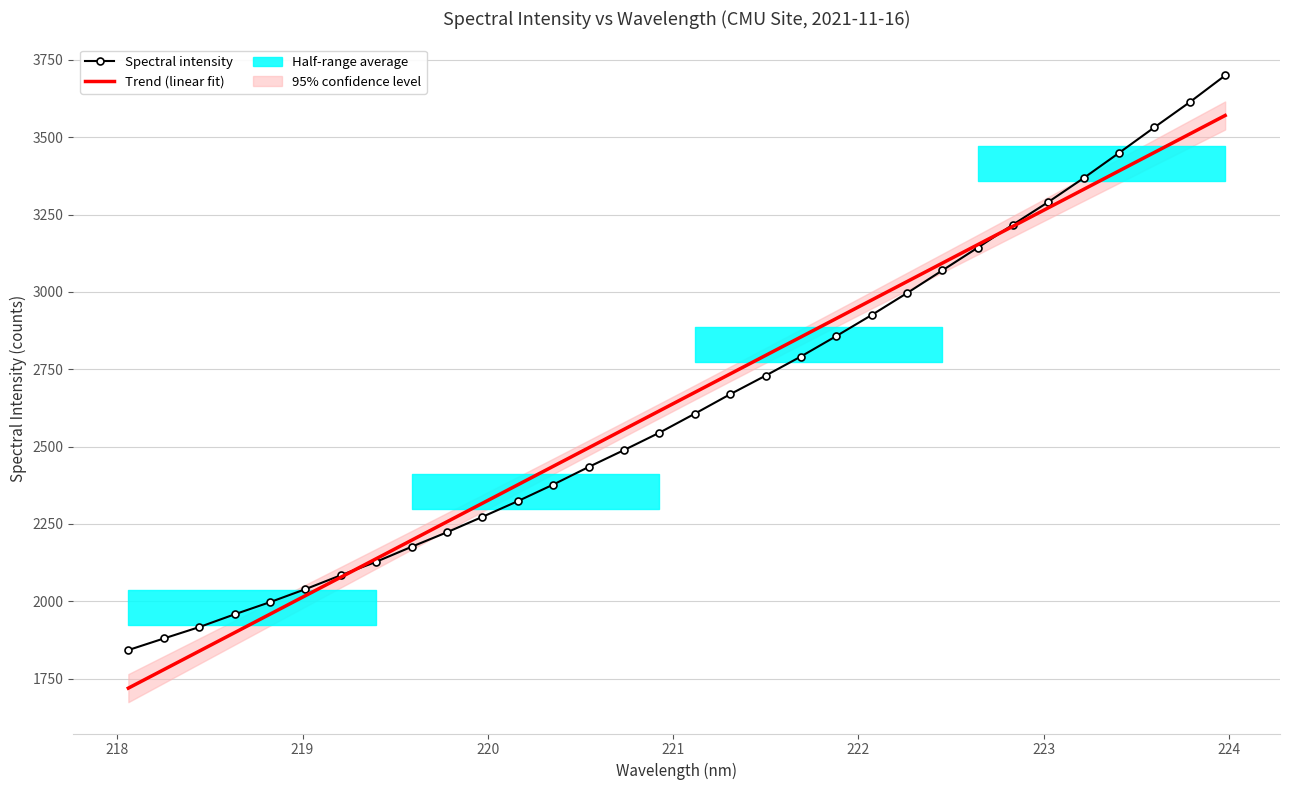

Reading right to left, transcribe all the data shown in this chart.

Spectral intensity: 3699.6	3613.5	3532.1	3449.6	3368.3	3290.9	3217.8	3143.1	3069.6	2996.2	2925.4	2857.3	2791.3	2729.3	2669.3	2606.4	2545.0	2488.9	2434.2	2377.4	2323.9	2273.1	2223.3	2176.4	2127.9	2084.3	2039.3	1997.4	1958.0	1916.7	1879.9	1842.5
Trend (linear fit): 3570.3	3510.6	3451.0	3391.4	3331.7	3272.1	3212.4	3152.8	3093.1	3033.5	2973.8	2914.1	2854.4	2794.7	2735.0	2675.3	2615.6	2555.9	2496.2	2436.5	2376.8	2317.0	2257.3	2197.6	2137.8	2078.0	2018.3	1958.5	1898.8	1839.0	1779.2	1719.5